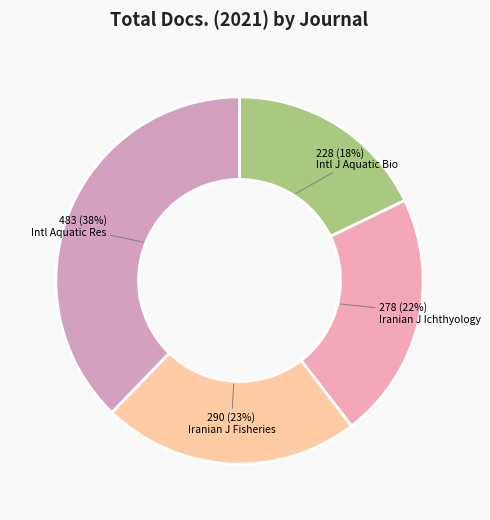

What is the largest slice in the pie chart?

International Aquatic Research